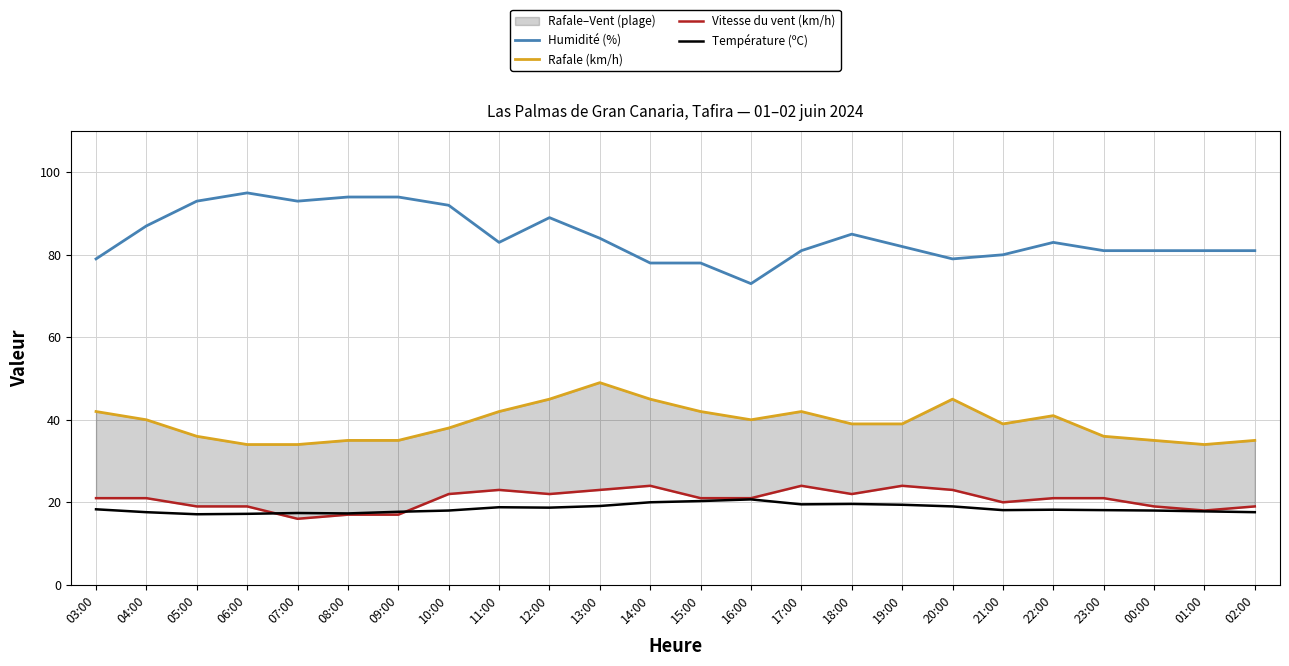

What is the label of the 12th point from the right?

15:00